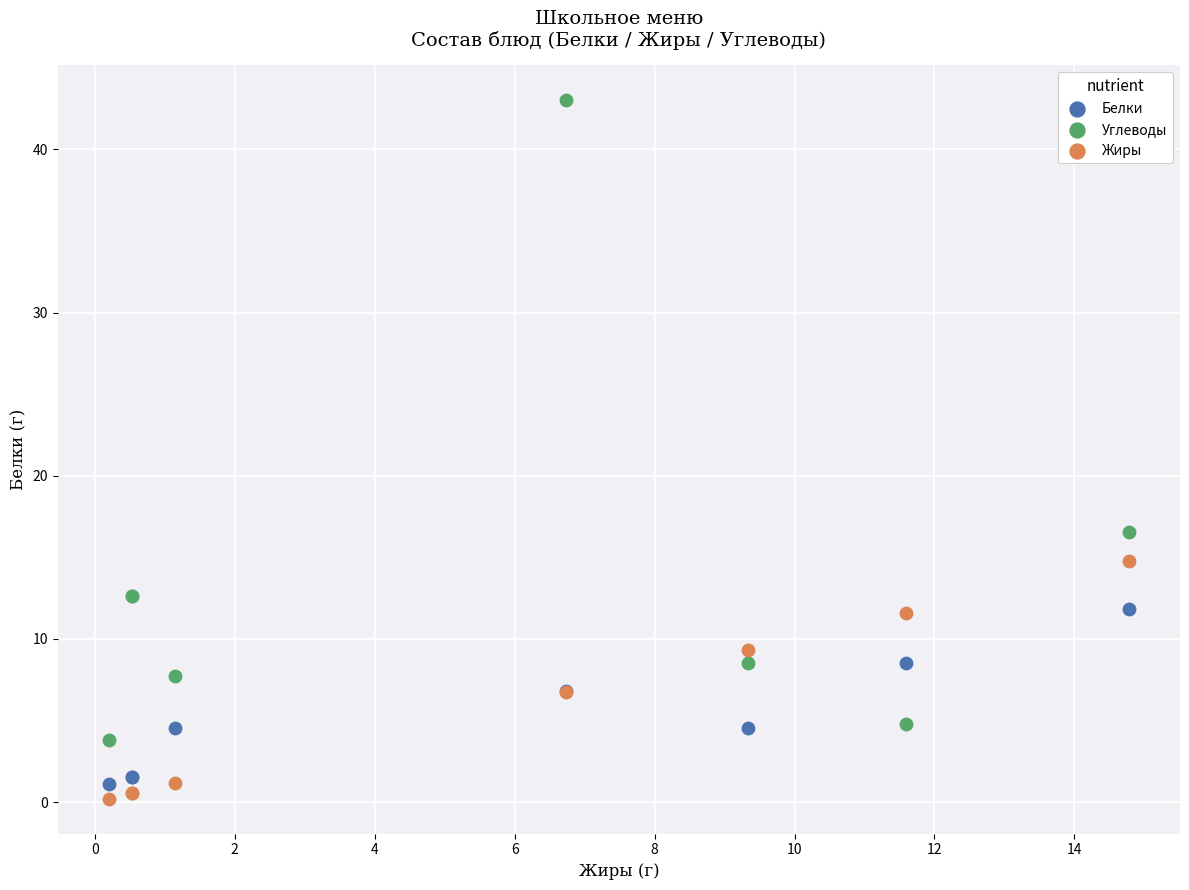

Which series contains the highest Y value?

Углеводы